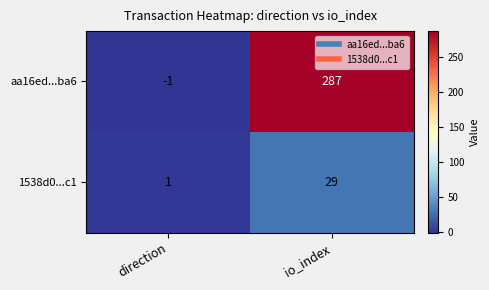

What is the total value across all series at io_index?

316